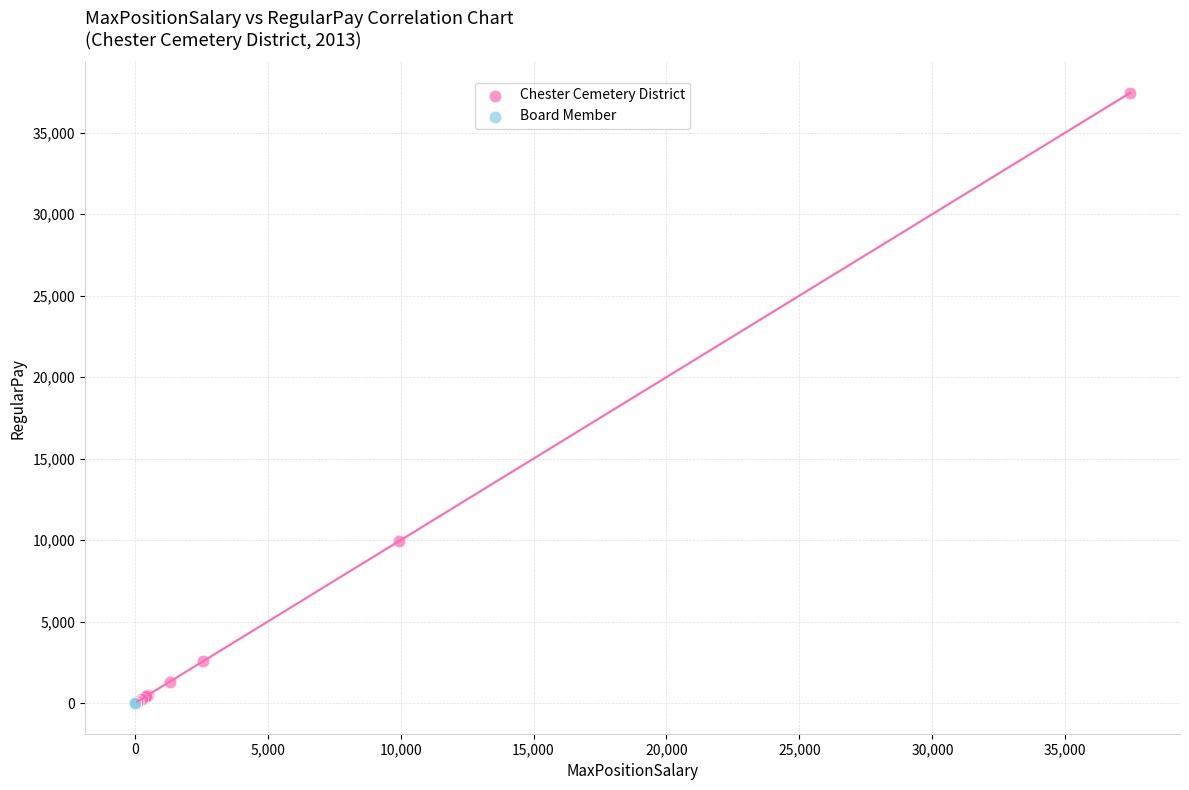

Which series reaches the maximum Y coordinate?

Chester Cemetery District